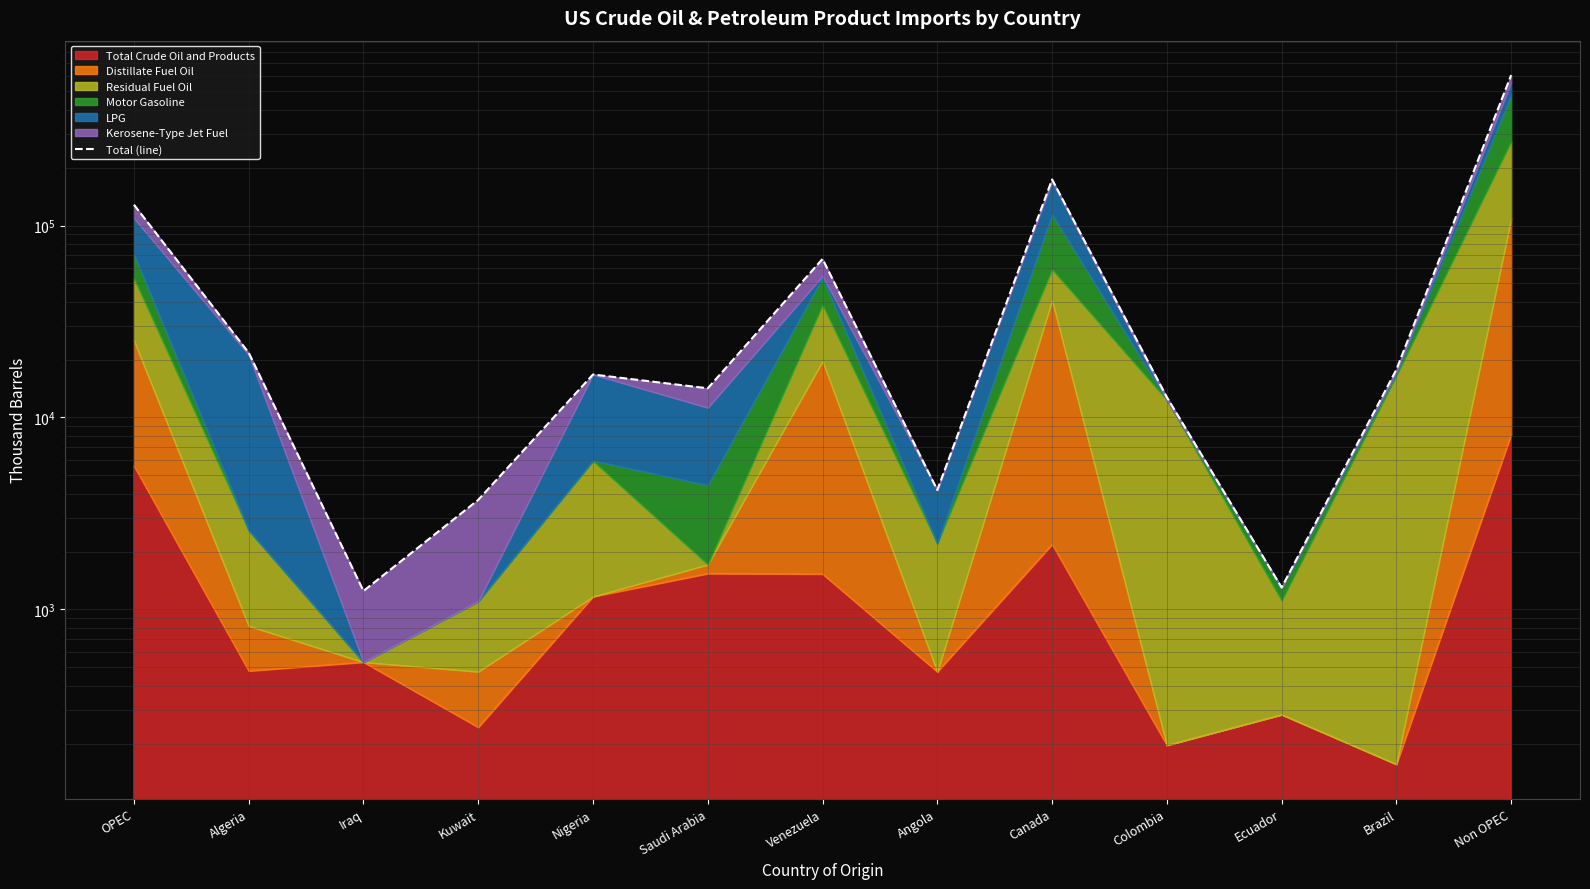

True or false: the data shows 1300 at Ecuador.

True